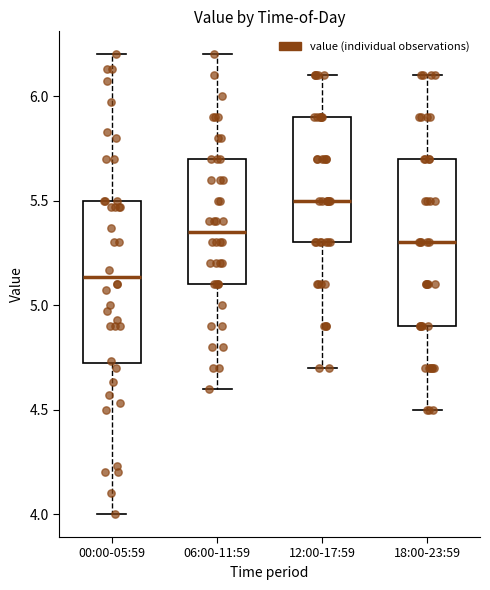

Reading left to right, read every box against the y-axis: the position of its median line, the range the box covers, and the ends of its whiskers. The values are not printed on the chart, so give them approximately, as read against the axis.

00:00-05:59: median 5.15, box 4.70 to 5.50, whiskers 4.00 to 6.20
06:00-11:59: median 5.35, box 5.10 to 5.70, whiskers 4.60 to 6.20
12:00-17:59: median 5.50, box 5.30 to 5.90, whiskers 4.70 to 6.10
18:00-23:59: median 5.30, box 4.90 to 5.70, whiskers 4.50 to 6.10